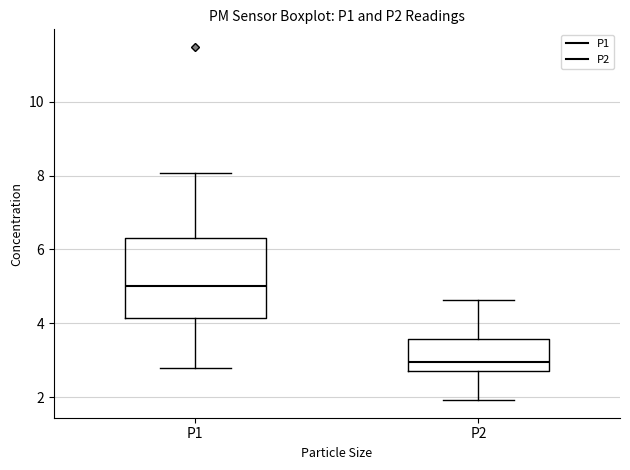

Reading left to right, read every box against the y-axis: the position of its median line, the range the box covers, and the ends of its whiskers. The values are not printed on the chart, so give them approximately, as read against the axis.

P1: median 5.0, box 4.2 to 6.4, whiskers 2.8 to 8.0
P2: median 3.0, box 2.8 to 3.6, whiskers 2.0 to 4.6